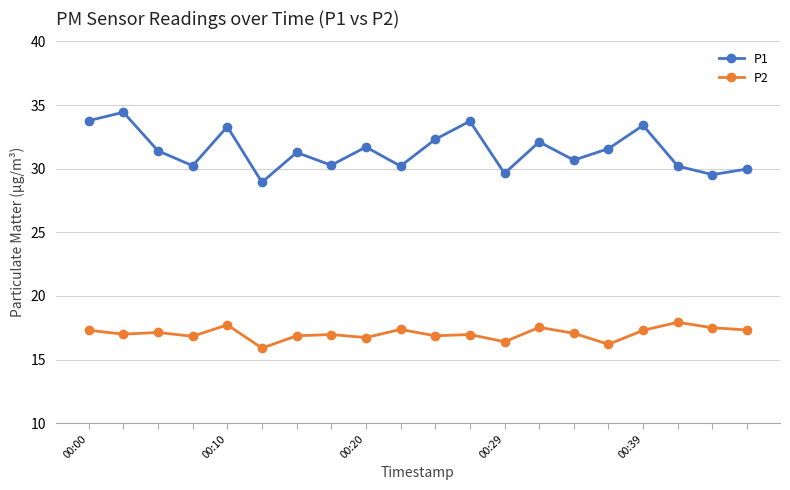

List the series in order of their peak value, lowest first.

P2, P1